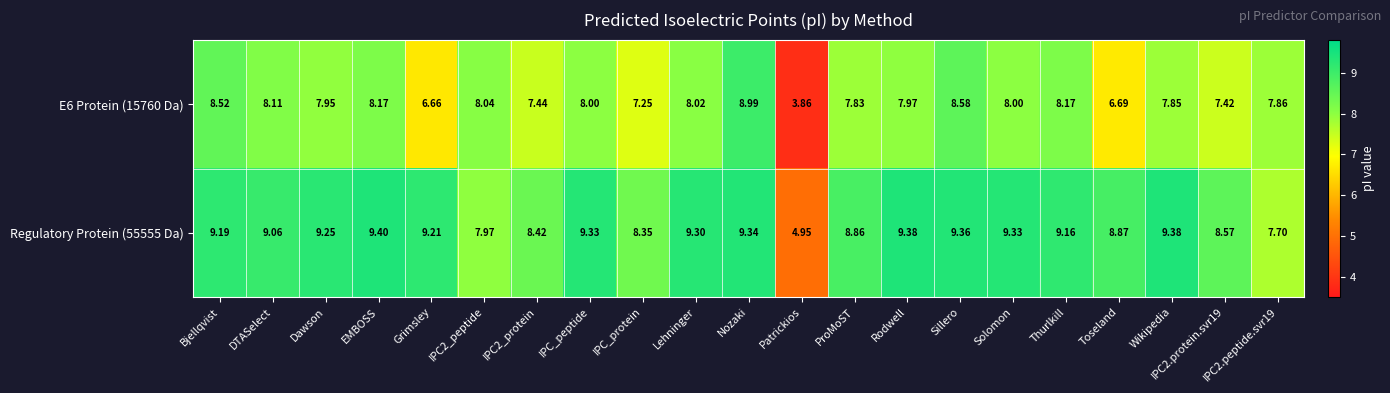

Where does the Regulatory Protein (55555 Da) series first go above 9?

Bjellqvist